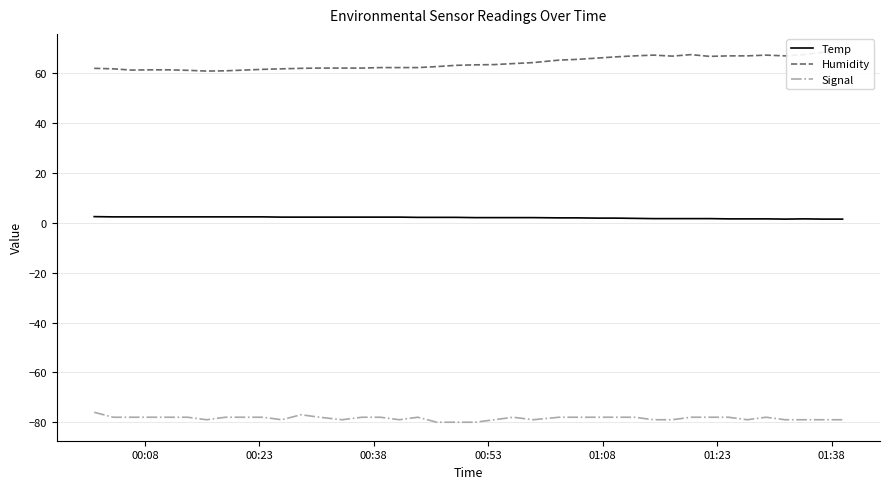

True or false: Signal and Temp intersect in this chart.

False